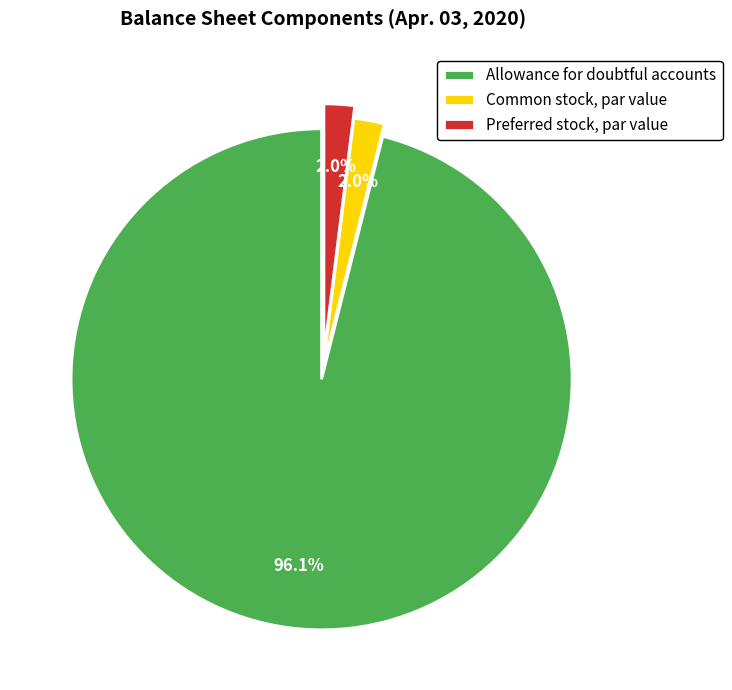

Between Common stock, par value and Allowance for doubtful accounts, which is larger?

Allowance for doubtful accounts